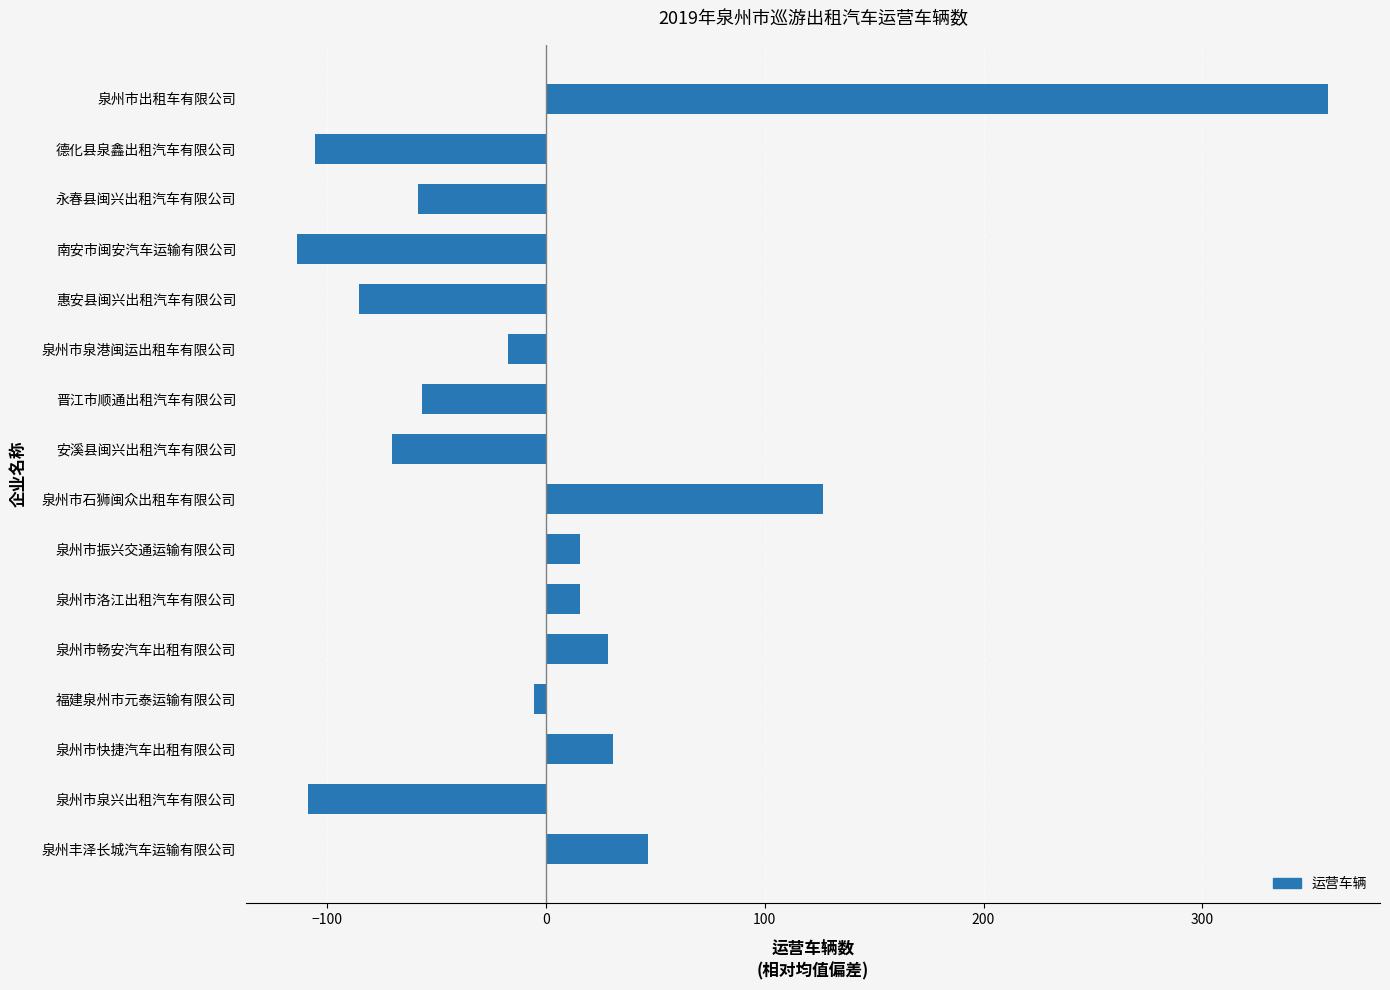

Between 泉州市振兴交通运输有限公司 and 泉州市快捷汽车出租有限公司, which is larger?

泉州市快捷汽车出租有限公司